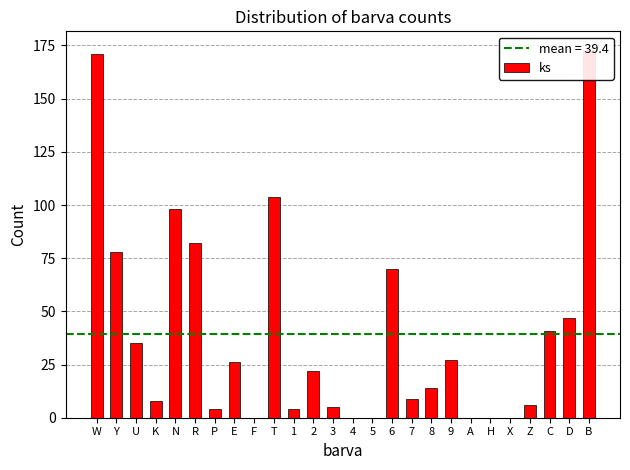

Reading right to left, transcribe all the data shown in this chart.

173	47	41	6	0	0	0	27	14	9	70	0	0	5	22	4	104	0	26	4	82	98	8	35	78	171